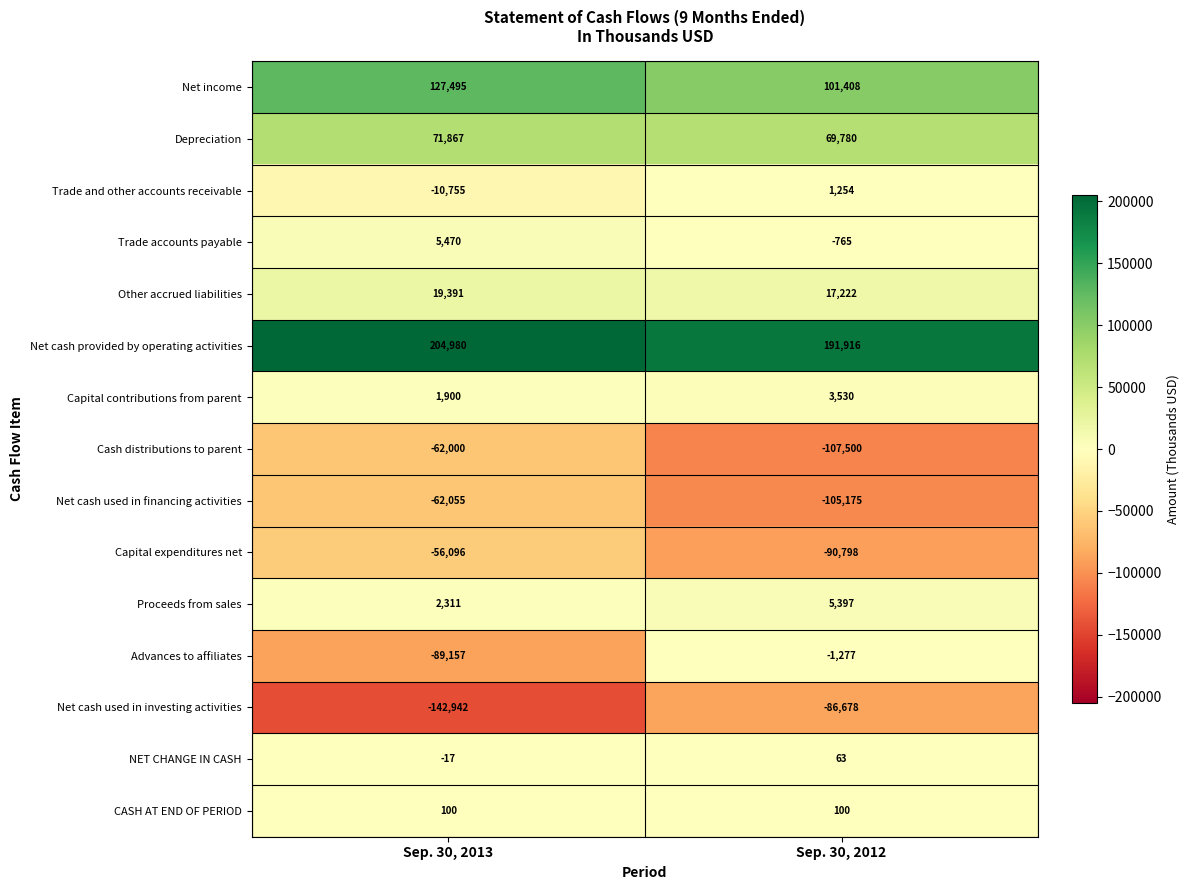

Which series has the largest range (max minus min)?

Advances to affiliates